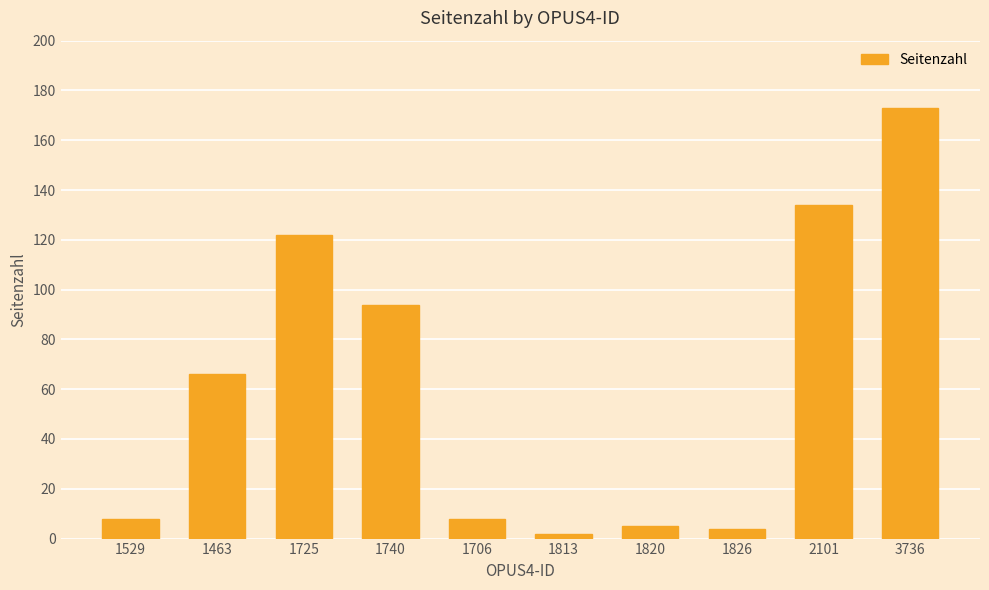

Reading left to right, transcribe all the data shown in this chart.

1529=8	1463=66	1725=122	1740=94	1706=8	1813=2	1820=5	1826=4	2101=134	3736=173